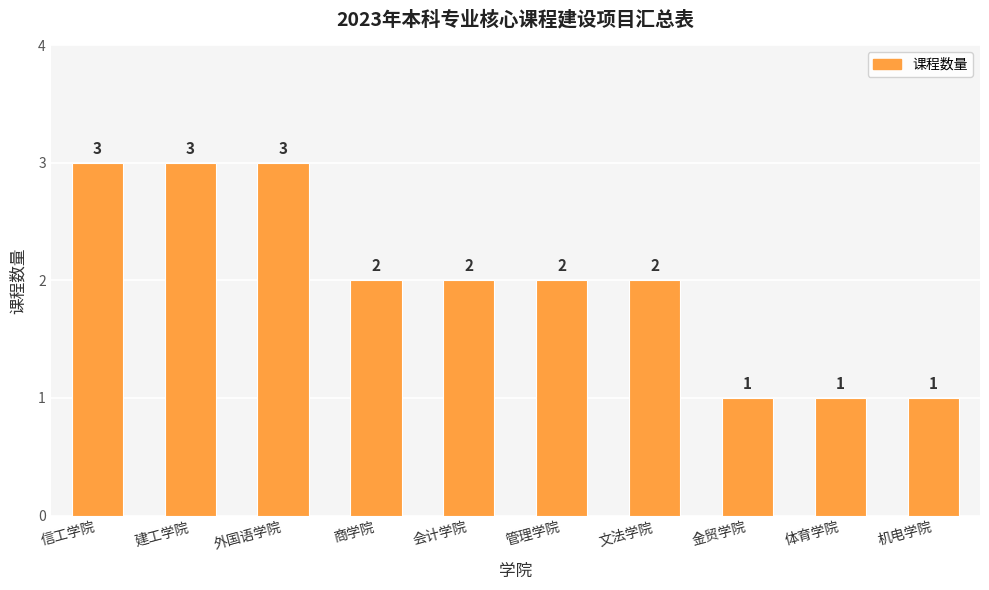

Approximately how many times larger is the value at 商学院 compared to 金贸学院?

2.0